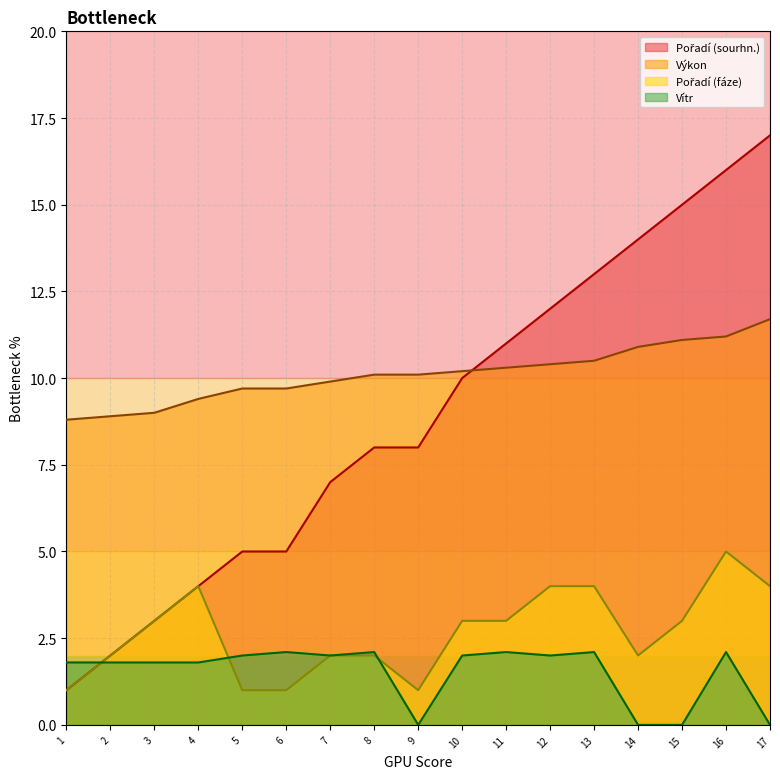

What is the difference between the highest and lowest values at 7?

7.9